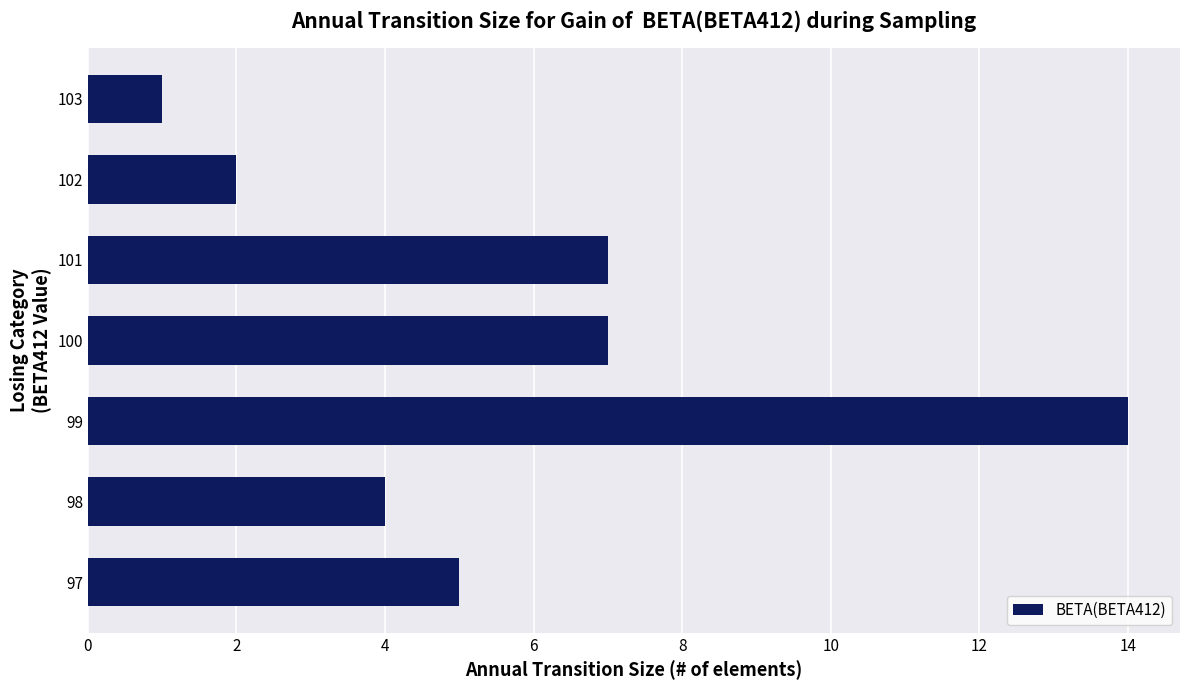

What is the sum of all values?

40